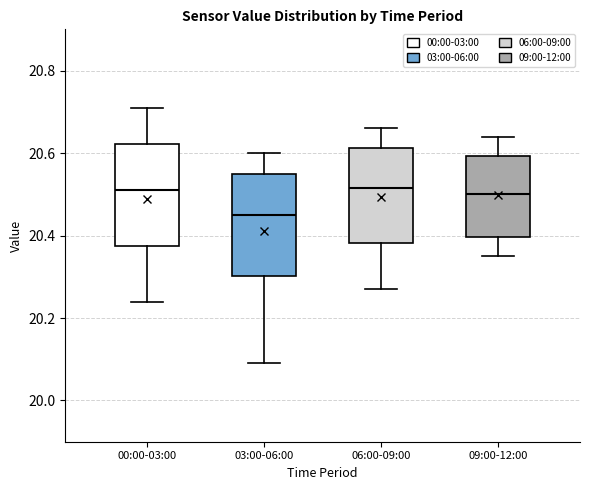

Where does the lower whisker of the box for 09:00-12:00 end on the y-axis? The values are not printed on the chart, so give them approximately, as read against the axis.

20.36